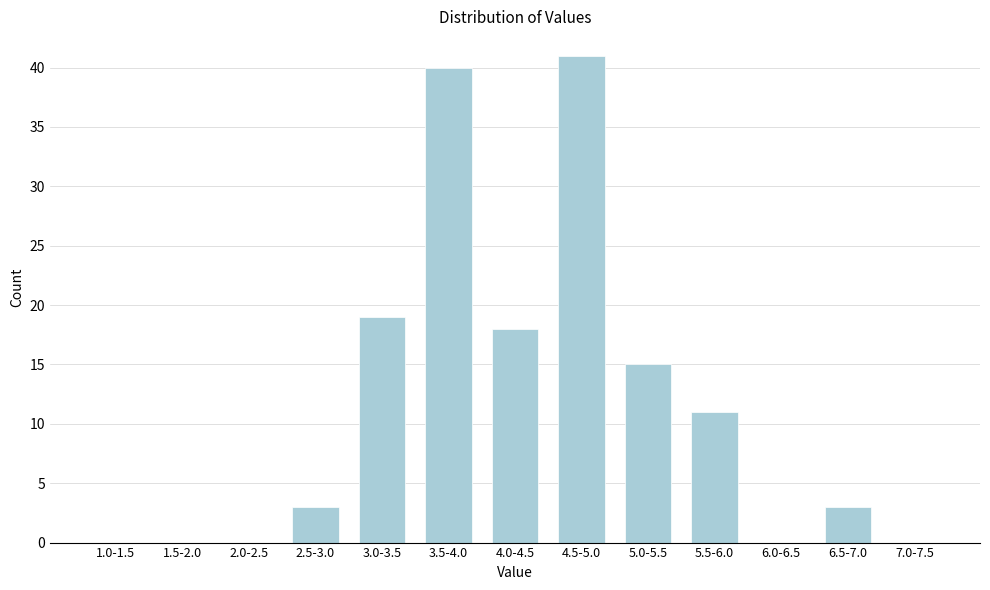

Reading right to left, transcribe all the data shown in this chart.

7.0-7.5=0	6.5-7.0=3	6.0-6.5=0	5.5-6.0=11	5.0-5.5=15	4.5-5.0=41	4.0-4.5=18	3.5-4.0=40	3.0-3.5=19	2.5-3.0=3	2.0-2.5=0	1.5-2.0=0	1.0-1.5=0